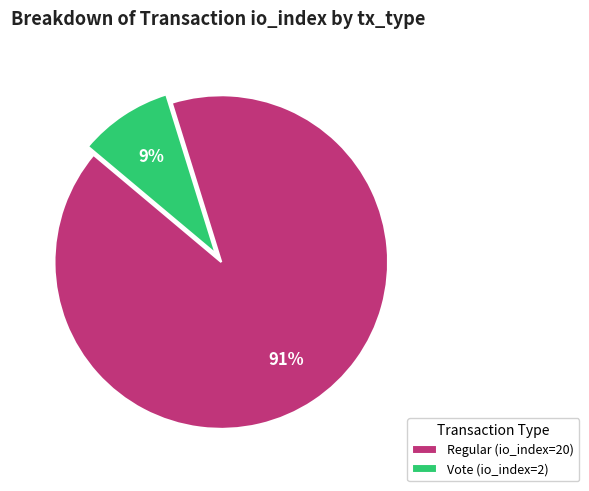

To the nearest percent, what is the combined percentage of Regular (io_index=20) and Vote (io_index=2)?

100%